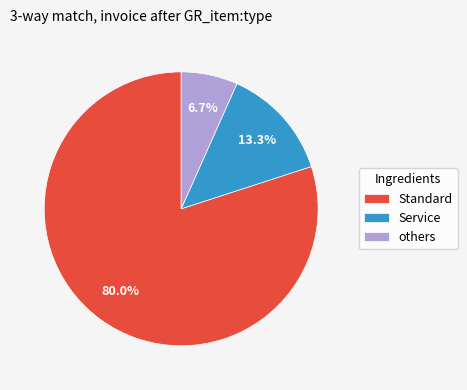

Which category accounts for the majority?

Standard